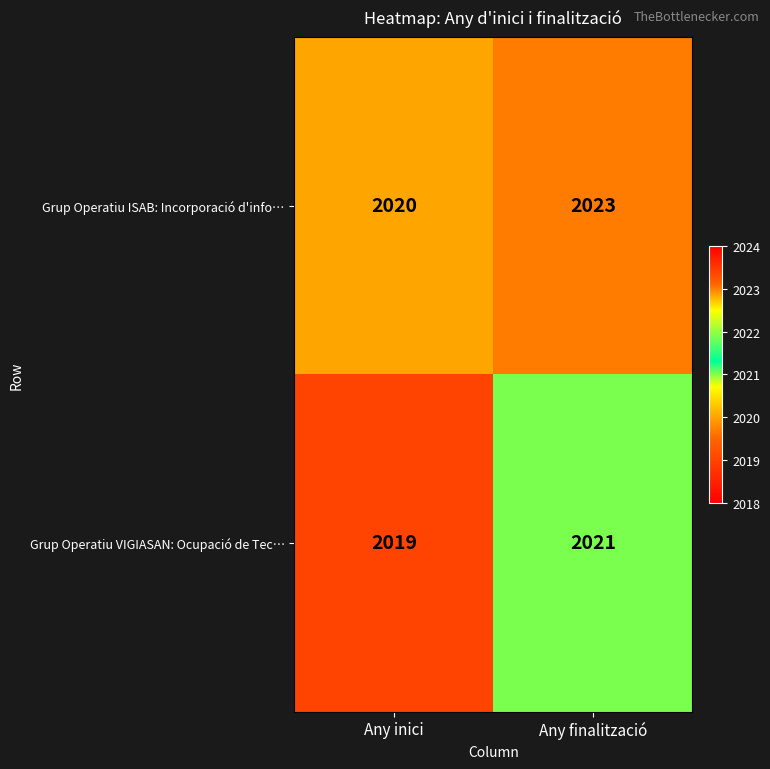

What is the average value of the Grup Operatiu ISAB: Incorporació d'info… series?

2022